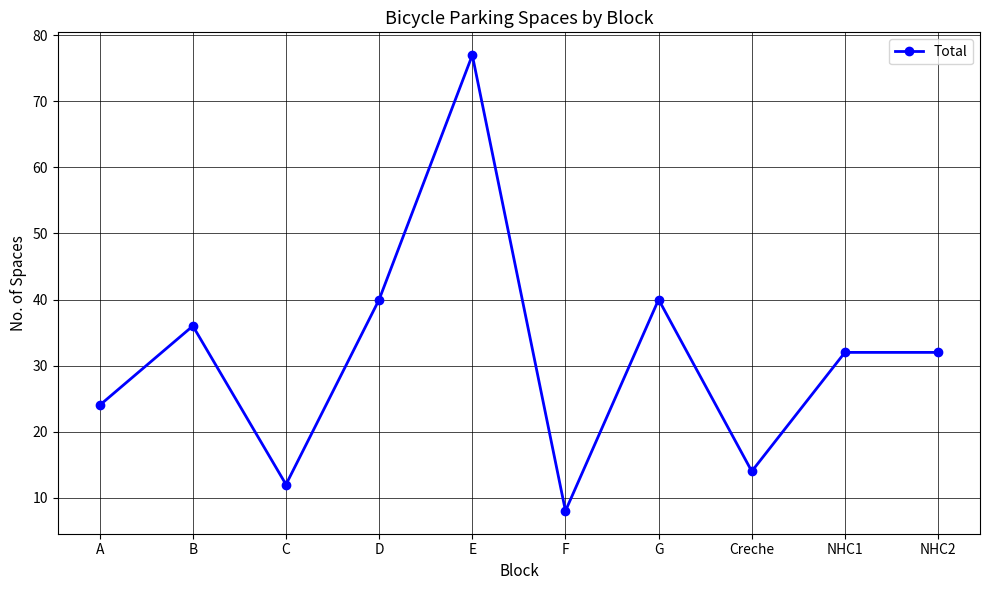

Where is the first local maximum?

B